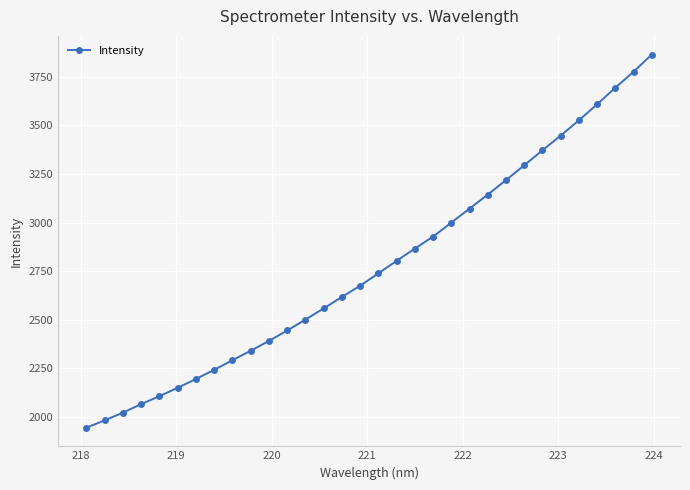

True or false: there are more than 2 points higher than both neighbors.

False